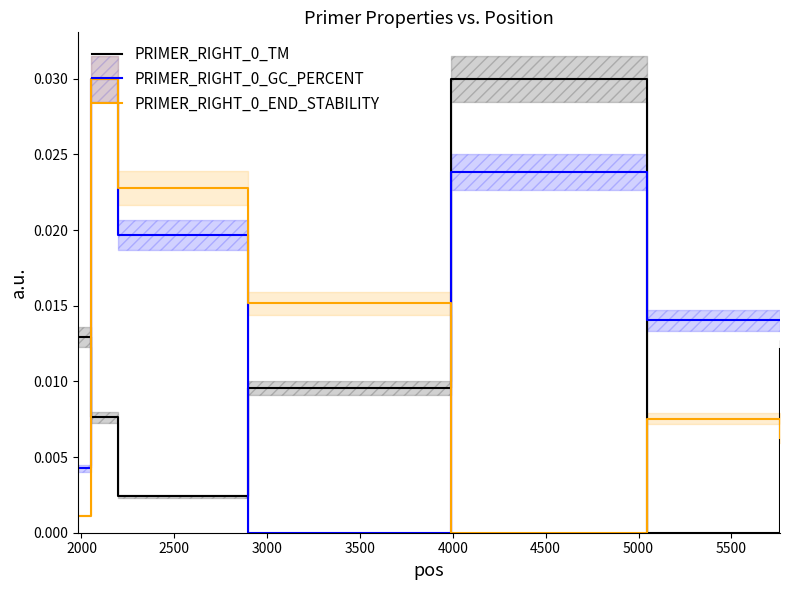

List the series in order of their peak value, lowest first.

PRIMER_RIGHT_0_TM, PRIMER_RIGHT_0_GC_PERCENT, PRIMER_RIGHT_0_END_STABILITY